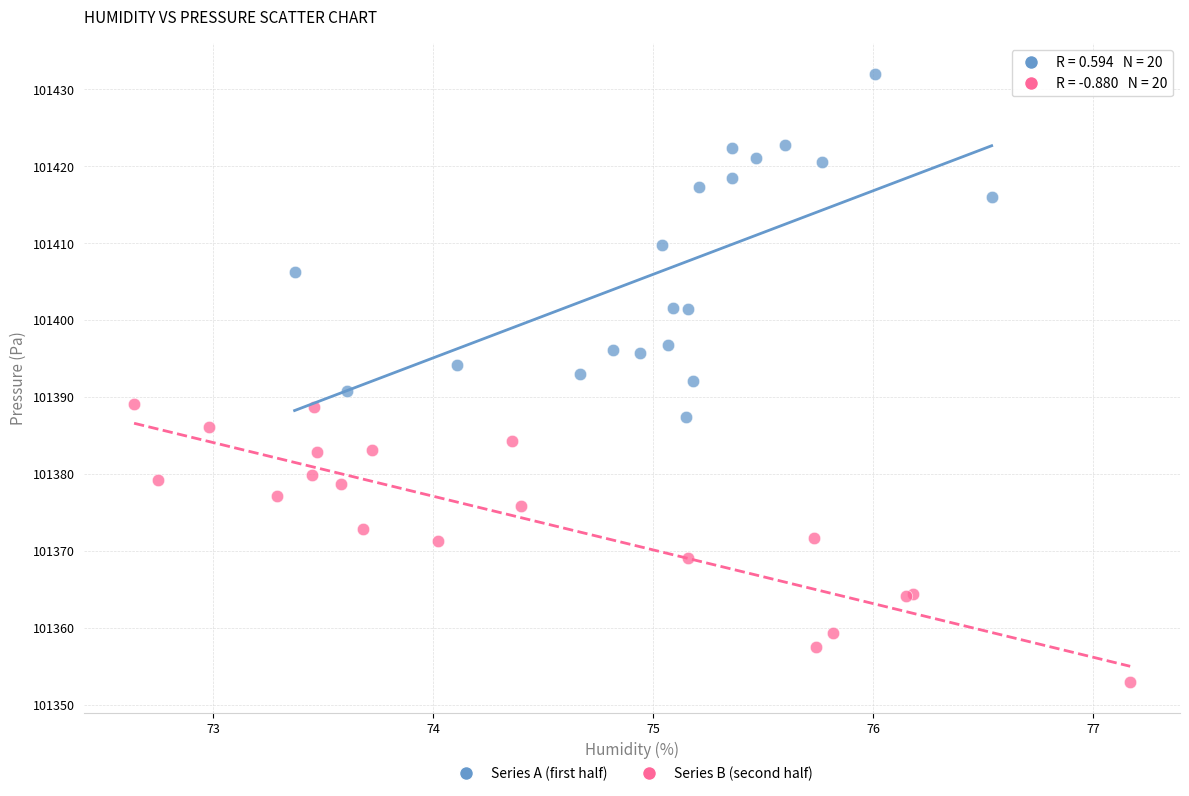

Which series reaches the minimum Y coordinate?

Series B (second half)